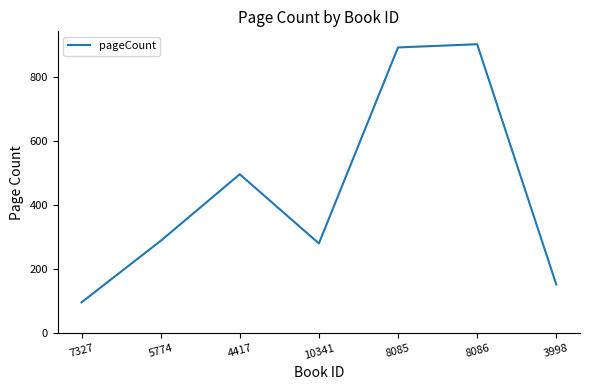

The value at 10341 is 71. True or false?

False